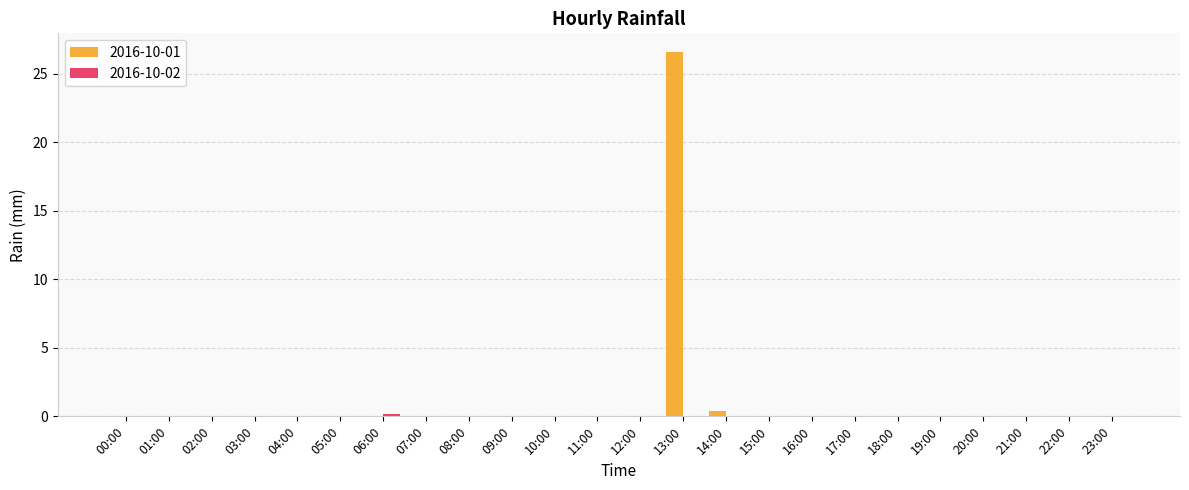

At which category is the sum across all series the highest?

13:00